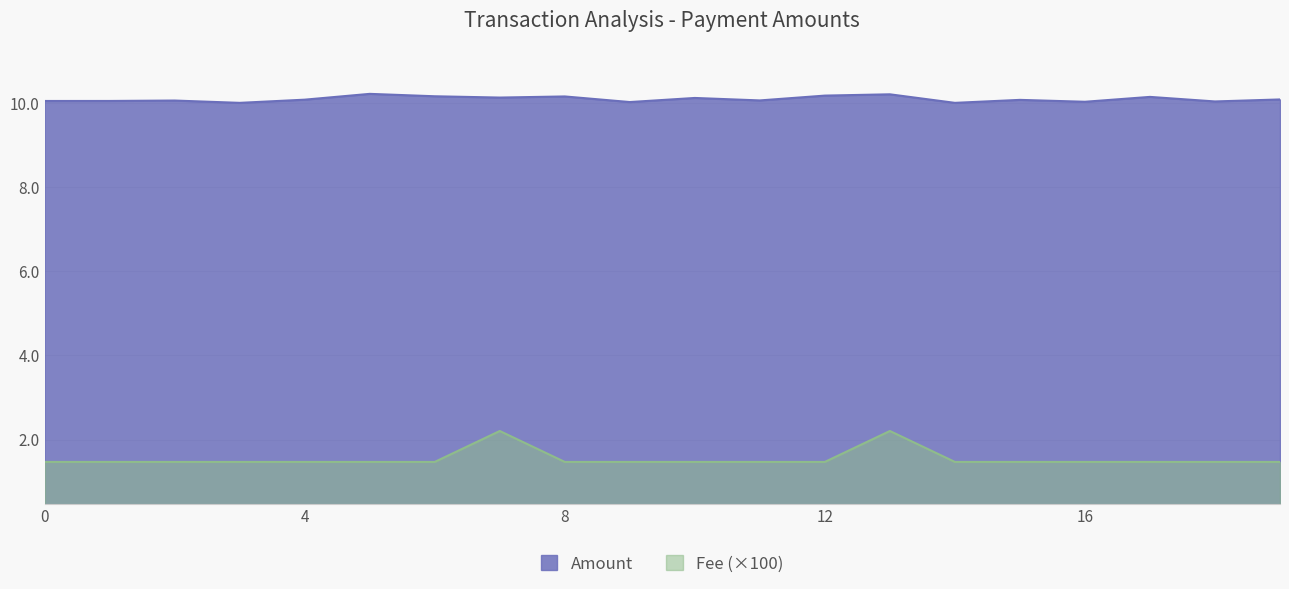

Is the value of Fee at 2022-01 greater than the value of Amount at 4?

No